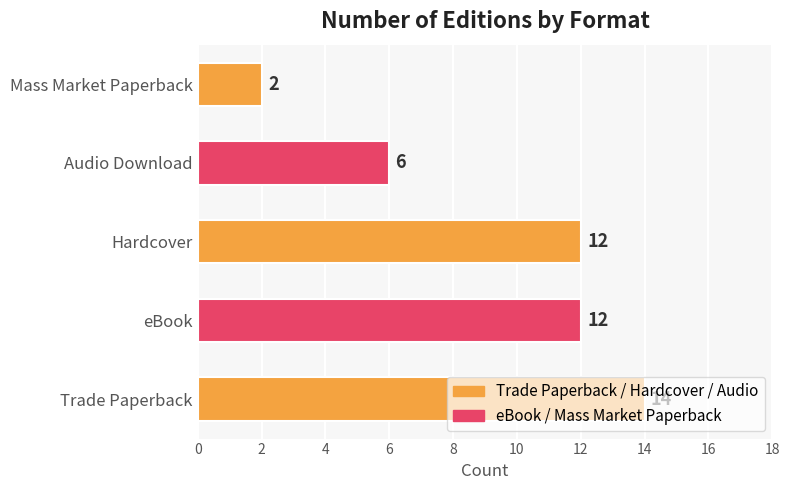

Does the chart contain any negative values?

No